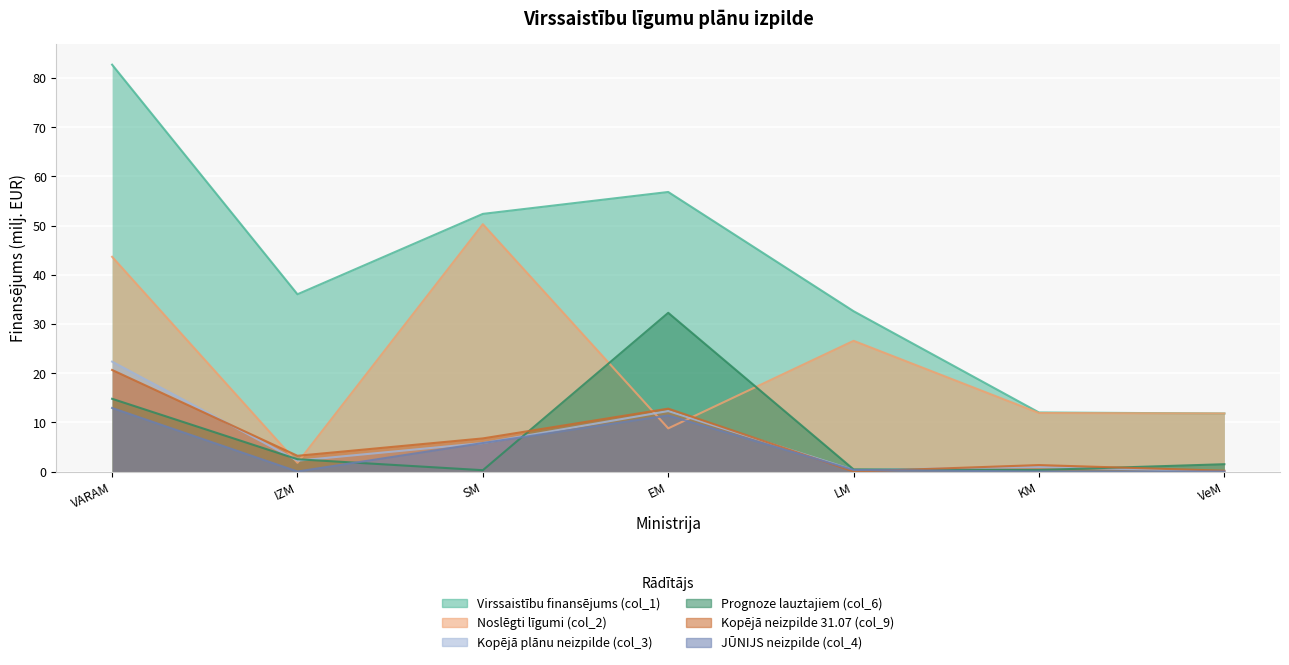

True or false: Virssaistību finansējums (col_1) and Prognoze lauztajiem (col_6) intersect in this chart.

False